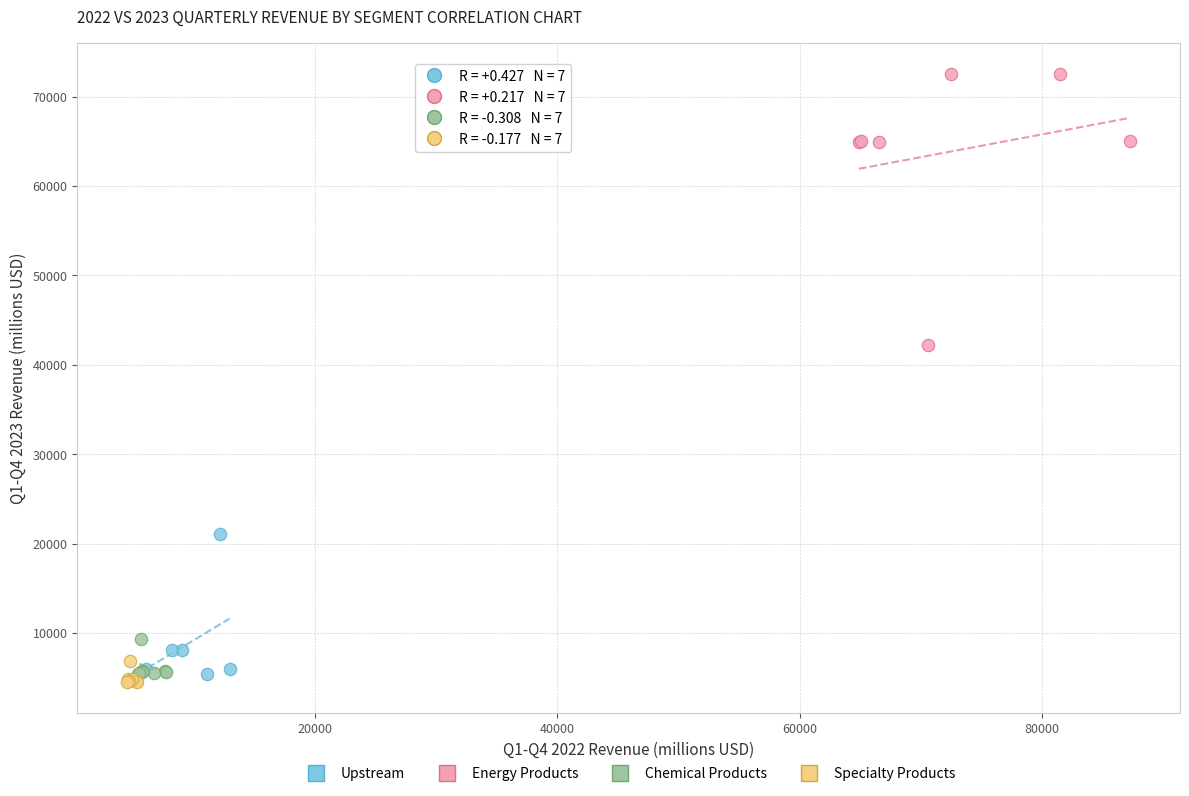

Which series has the widest spread of Y values?

Energy Products